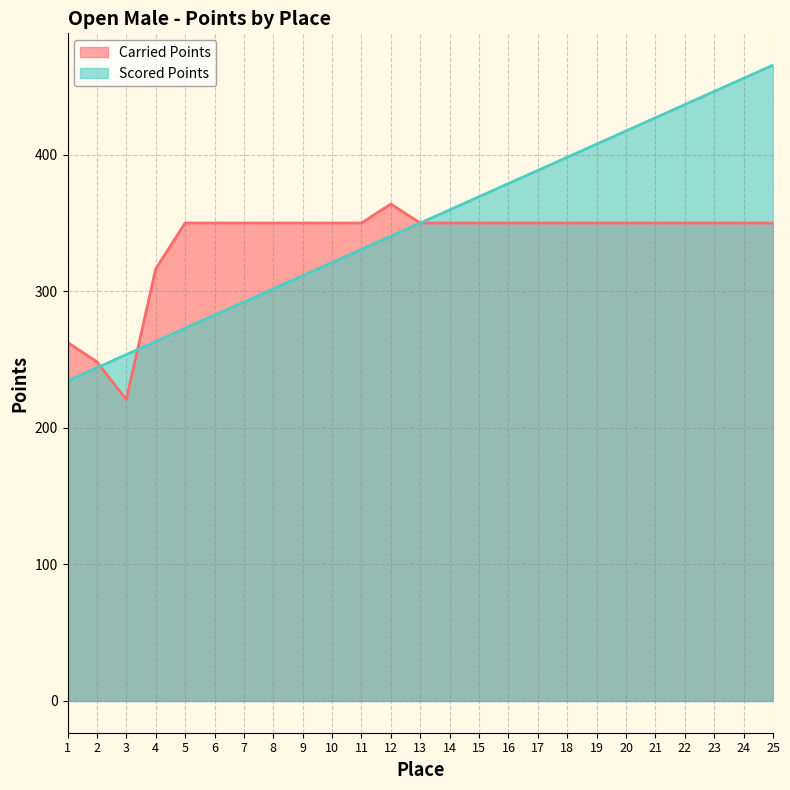

Which series has the largest range (max minus min)?

Scored Points